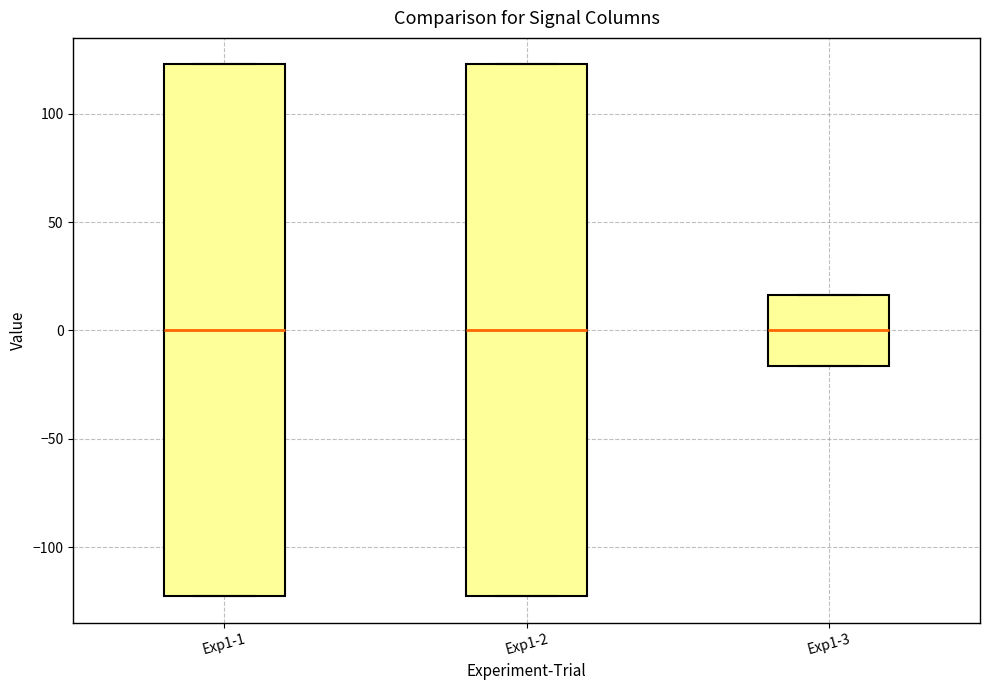

Where is the upper edge of the box for Exp1-3 on the y-axis? The values are not printed on the chart, so give them approximately, as read against the axis.

15